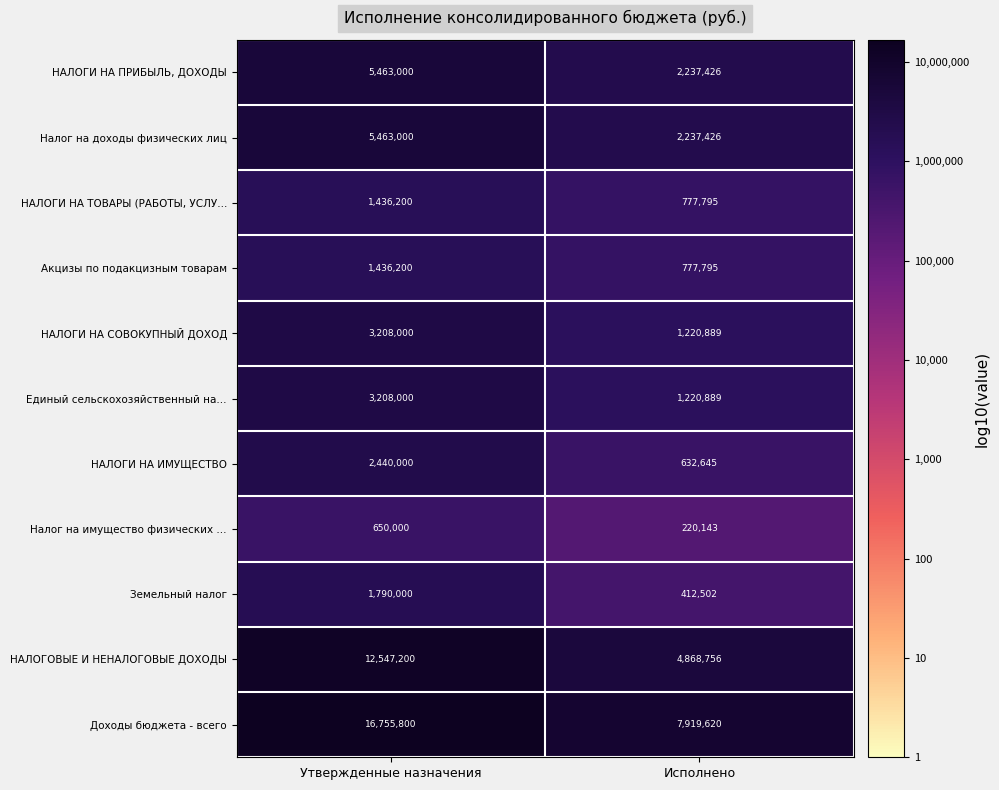

Between Утвержденные назначения and Исполнено, which series saw the biggest shift?

Доходы бюджета - всего